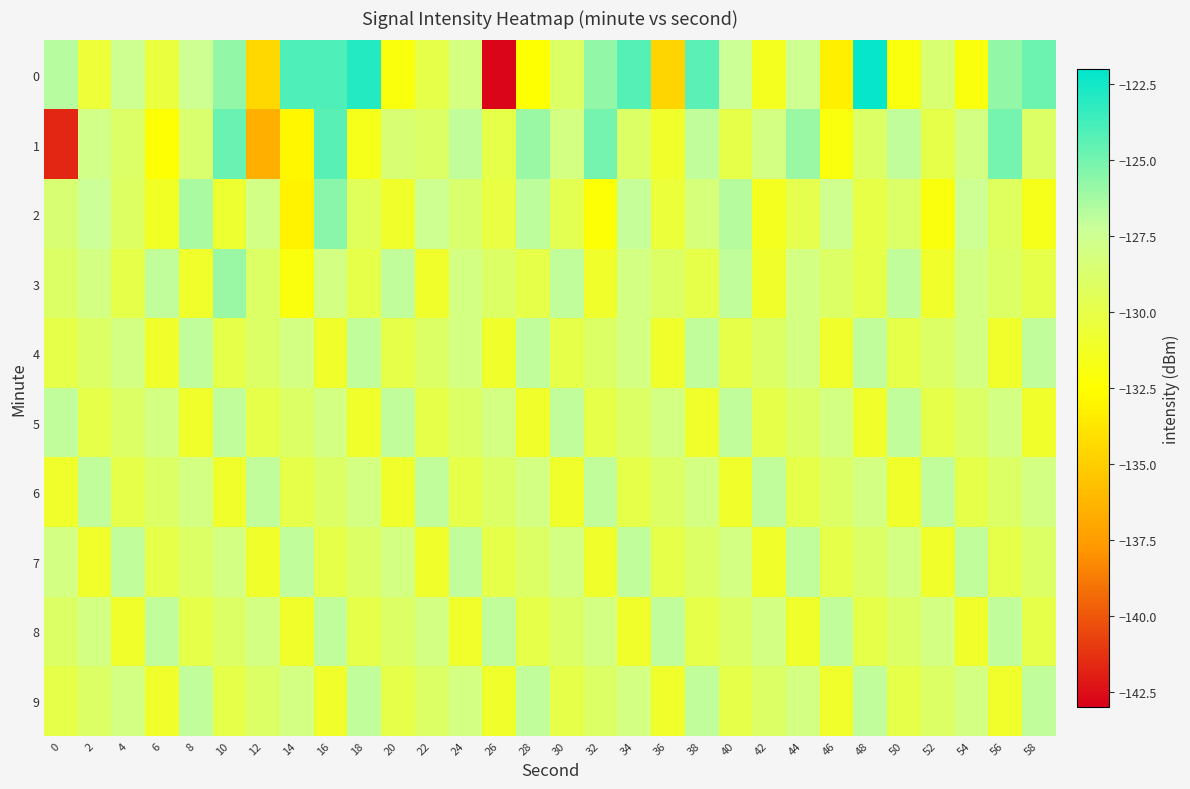

Which has a higher value, 56 or 14?

14